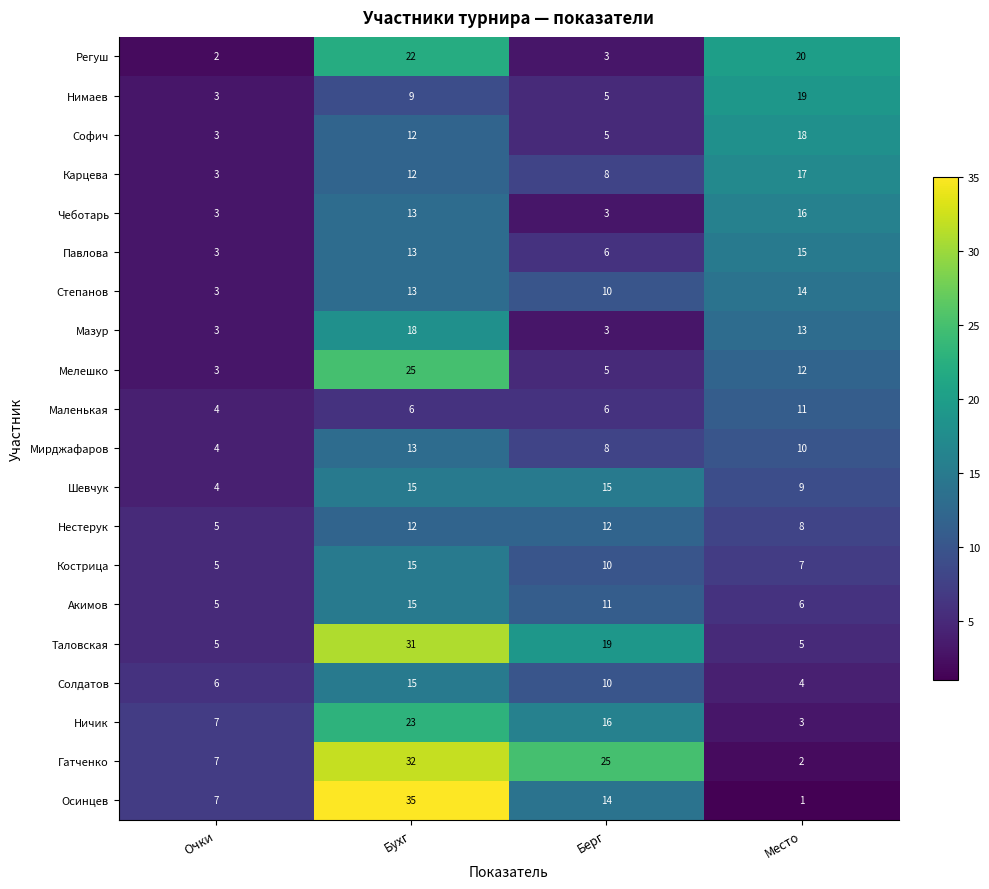

How many categories are shown in the chart?

4